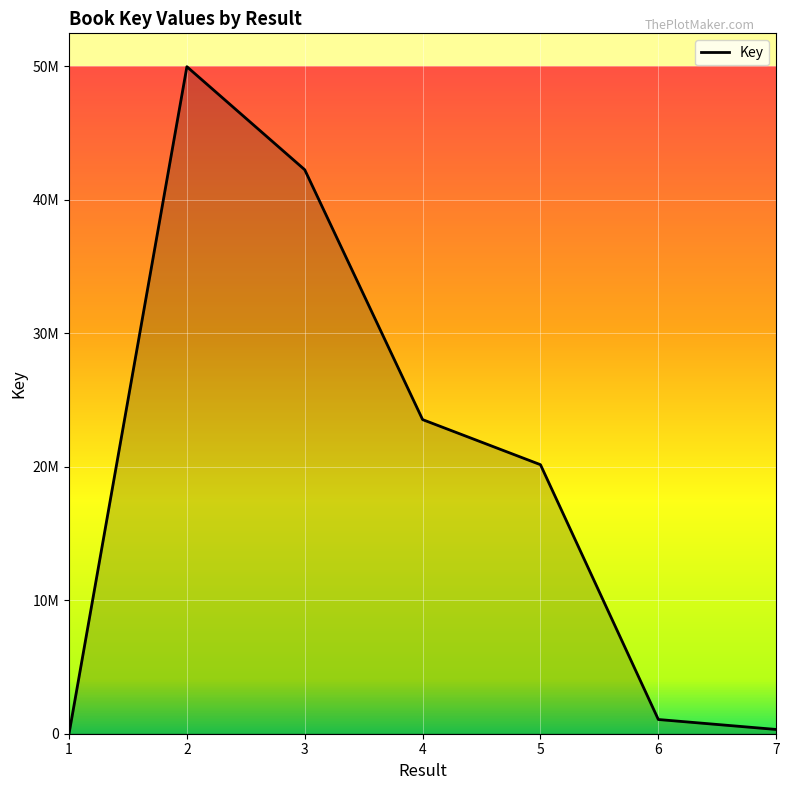

What is the difference between the maximum and second lowest values?

49666066